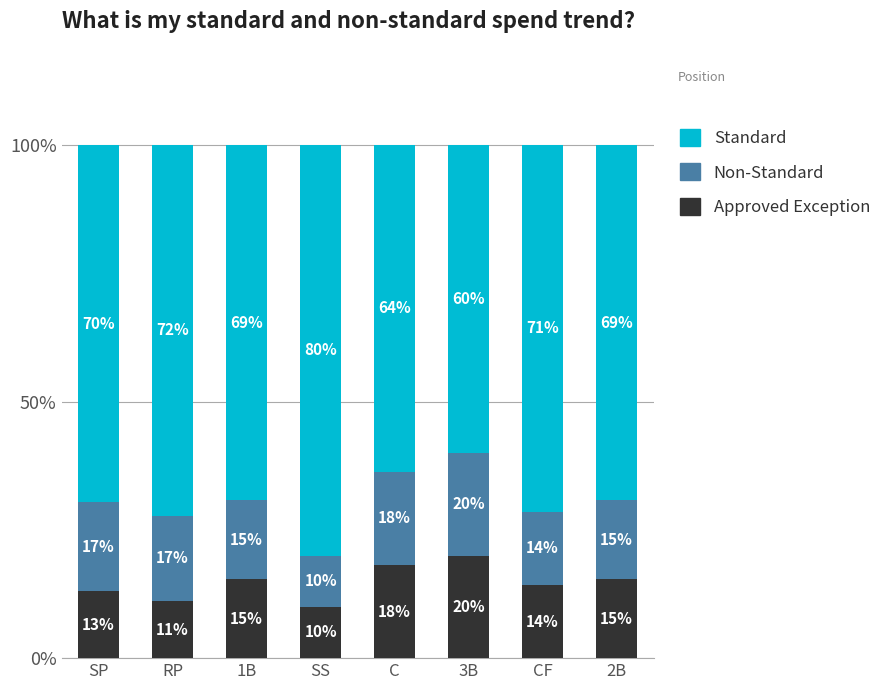

What are all the series names shown in the legend?

Standard, Non-Standard, Approved Exception